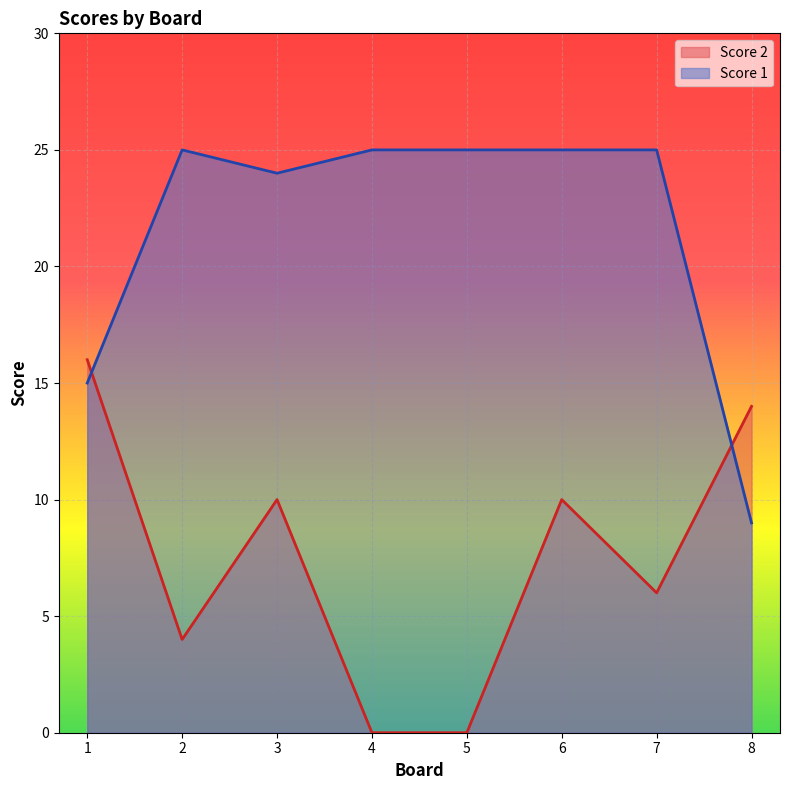

What is the minimum value for Score 1?

9